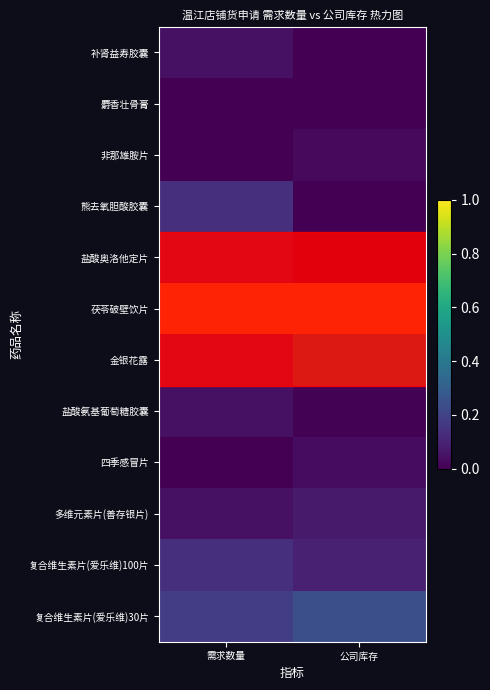

Reading left to right, transcribe all the data shown in this chart.

补肾益寿胶囊: 需求数量=0.0	公司库存=0.0
麝香壮骨膏: 需求数量=0.0	公司库存=0.0
非那雄胺片: 需求数量=0.0	公司库存=0.0
熊去氧胆酸胶囊: 需求数量=0.1	公司库存=0.0
盐酸奥洛他定片: 需求数量=0.1	公司库存=0.0
茯苓破壁饮片: 需求数量=1.0	公司库存=1.0
金银花露: 需求数量=0.1	公司库存=0.6
盐酸氨基葡萄糖胶囊: 需求数量=0.0	公司库存=0.0
四季感冒片: 需求数量=0.0	公司库存=0.0
多维元素片(善存银片): 需求数量=0.0	公司库存=0.1
复合维生素片(爱乐维)100片: 需求数量=0.1	公司库存=0.1
复合维生素片(爱乐维)30片: 需求数量=0.2	公司库存=0.2